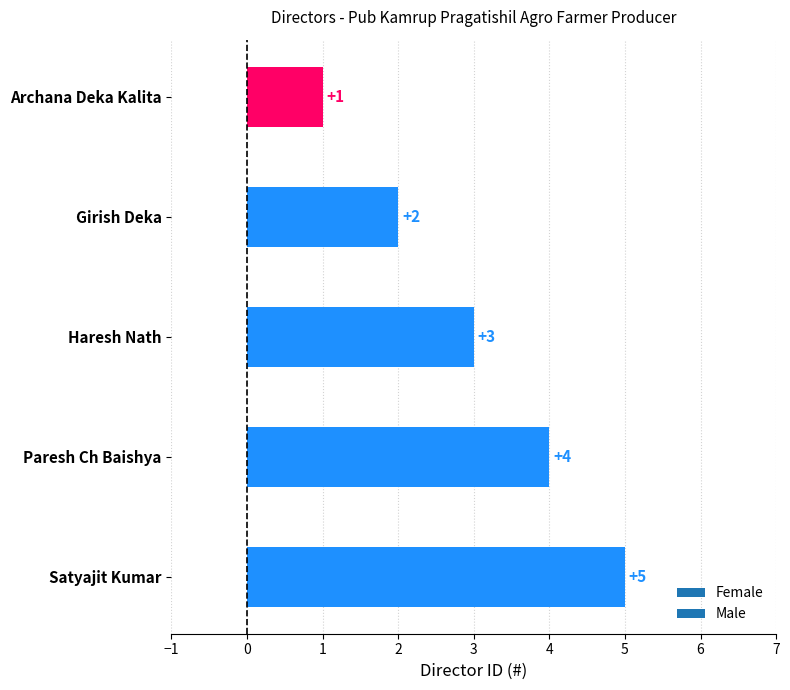

Where is the data nearest to the value 3?

Haresh Nath